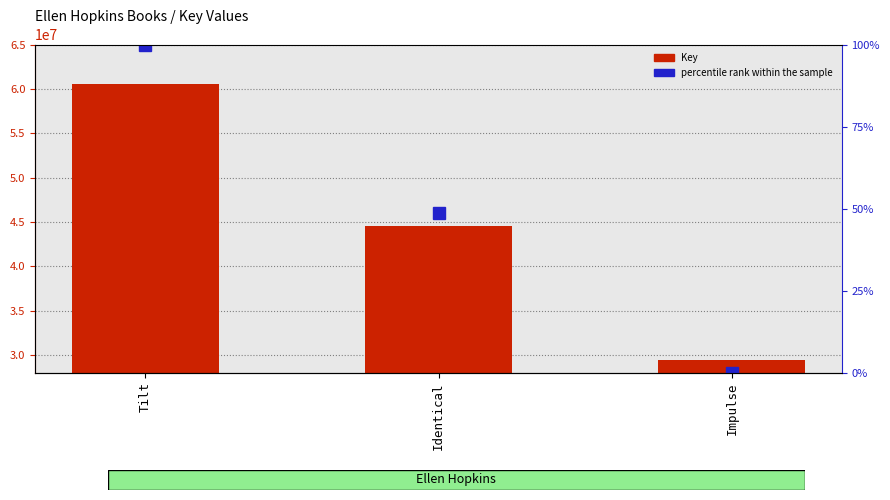

What are all the series names shown in the legend?

Key, percentile rank within the sample